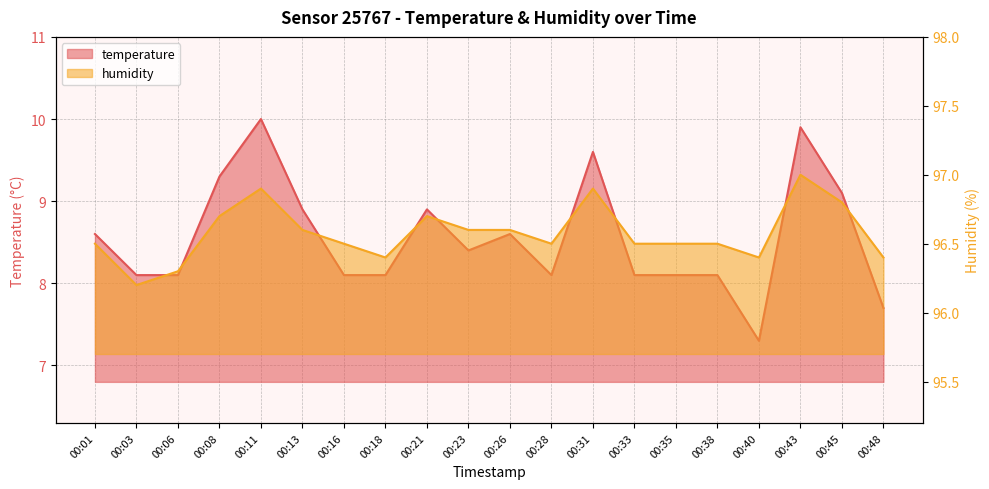

What is the value of the temperature point at the 20th from the left?

7.7